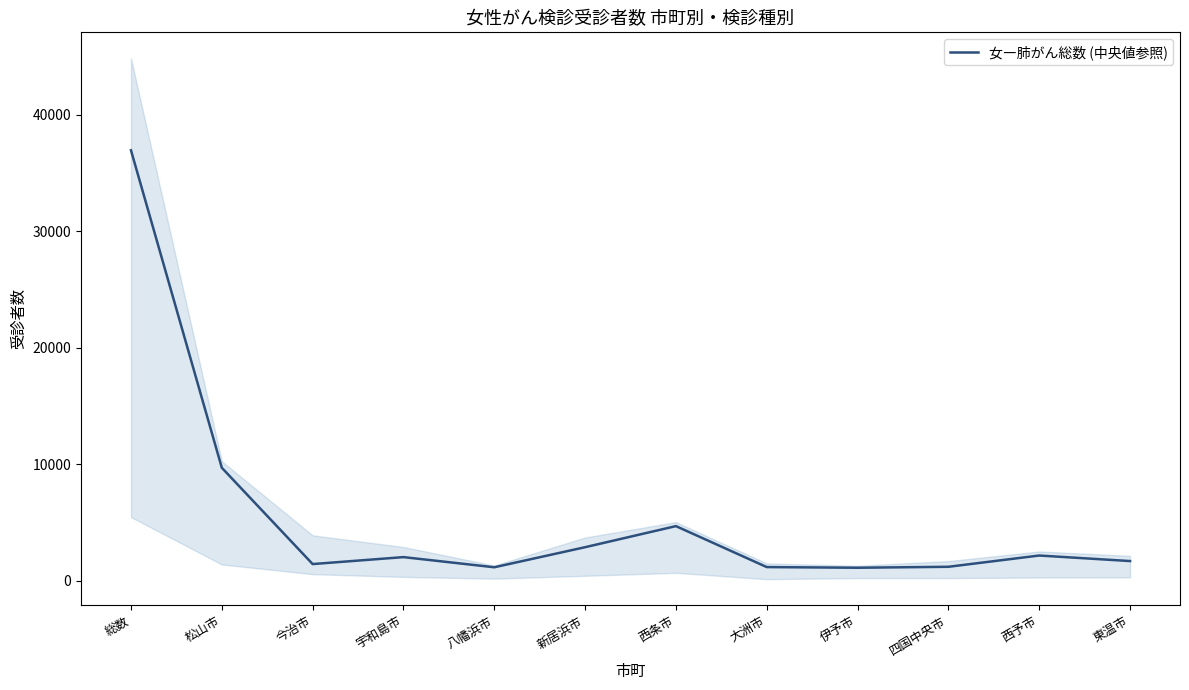

Approximately how many times larger is the value at 東温市 compared to 大洲市?

1.4